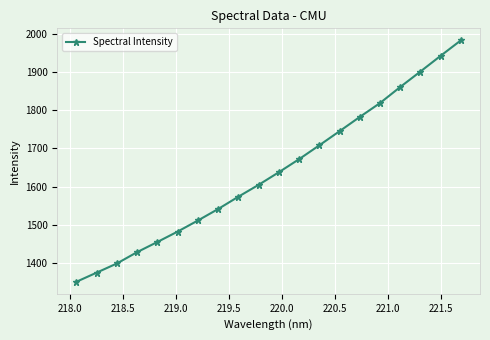

True or false: the data has more than 0 interior local peaks.

False